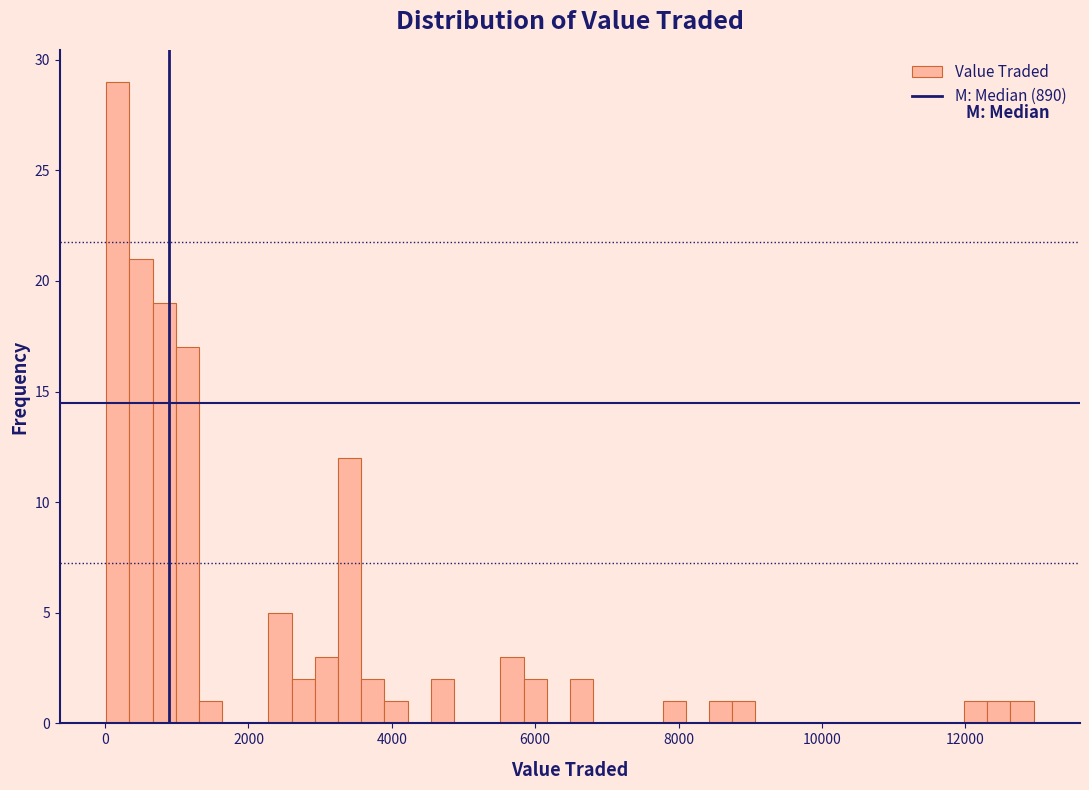

Read against the x-axis, roughly where is the centre of the tallest bar?

200